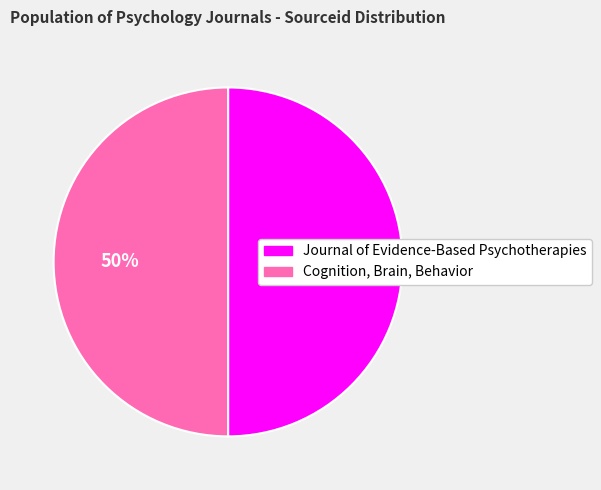

To the nearest percent, what portion does Cognition, Brain, Behavior represent?

50%